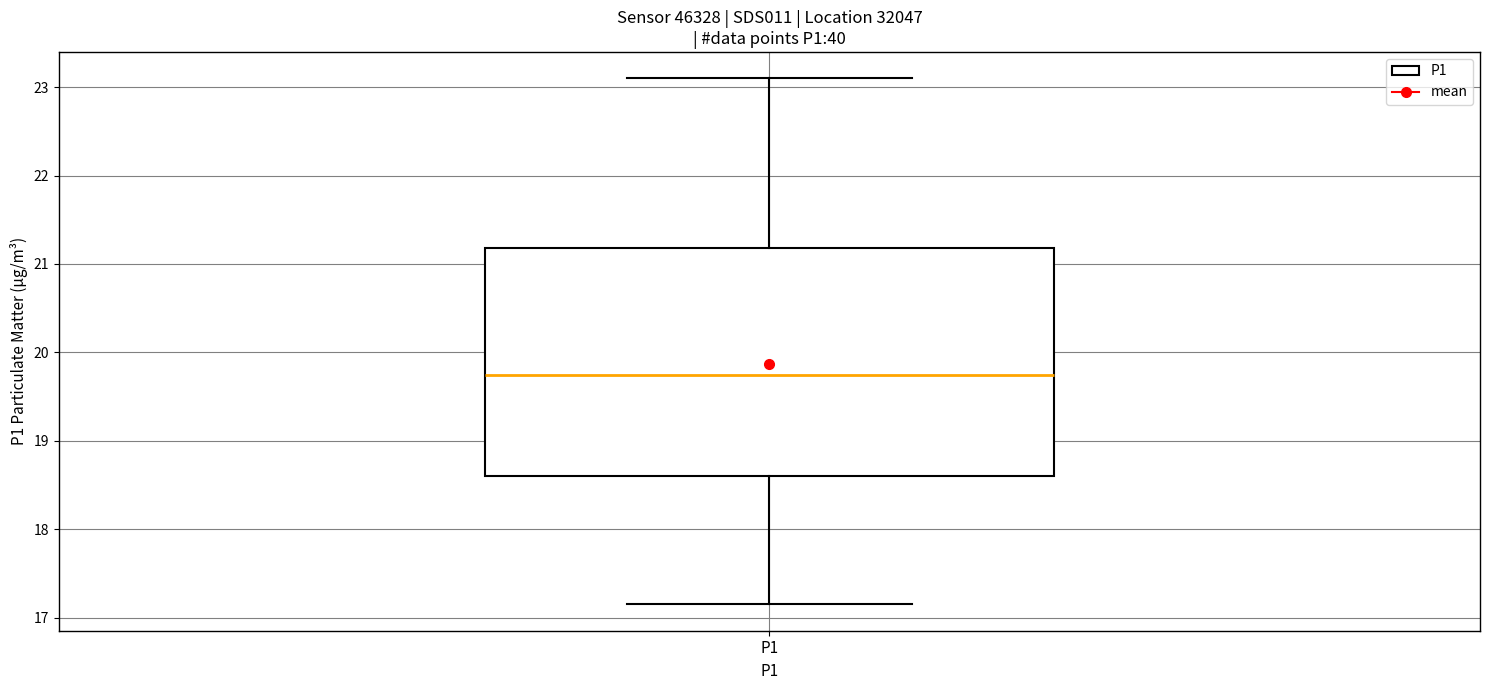

Read this box plot against the y-axis: the position of the median line, the range covered by the box, and the ends of both whiskers. The values are not printed on the chart, so give them approximately, as read against the axis.

median 19.7, box 18.6 to 21.2, whiskers 17.2 to 23.1